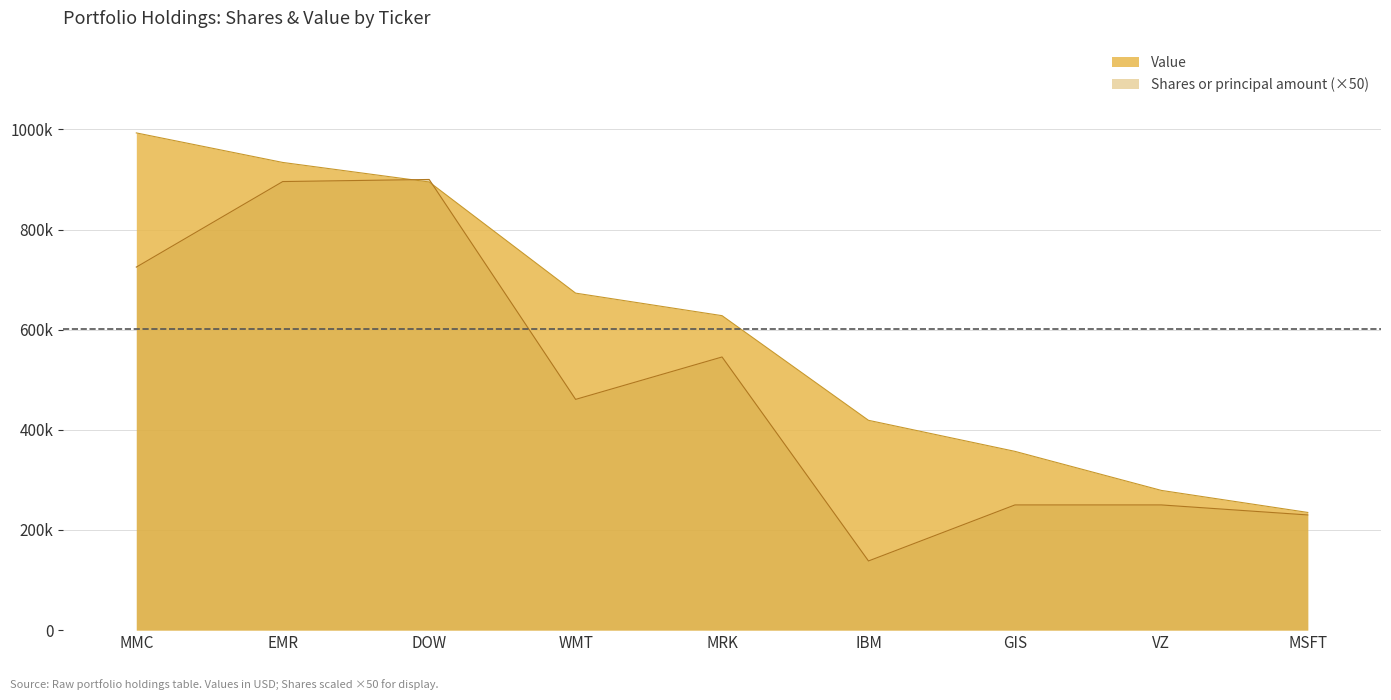

What is the difference between the Shares or principal amount values at VZ and EMR?

645850